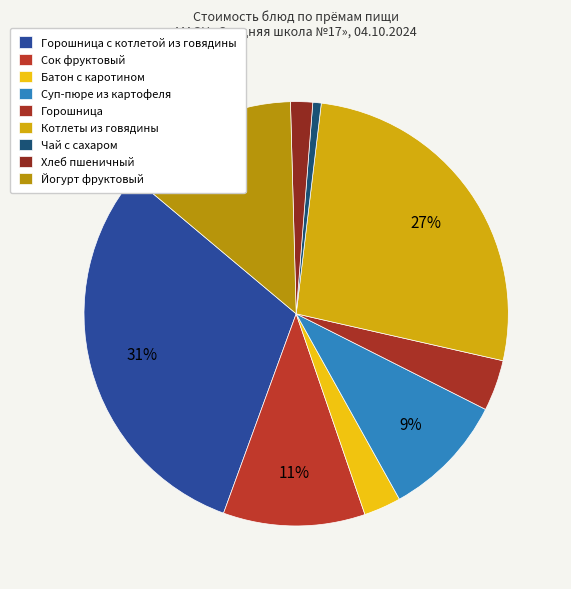

Does Йогурт фруктовый account for over 50% of the chart?

No